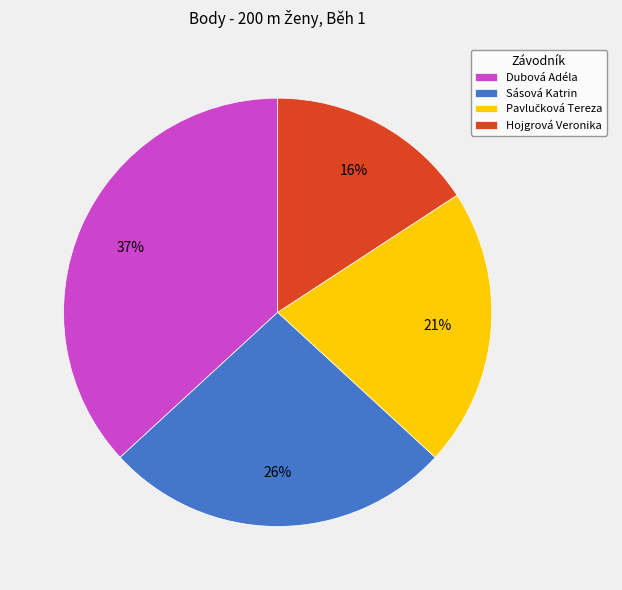

Is there any slice that represents more than half of the pie?

No